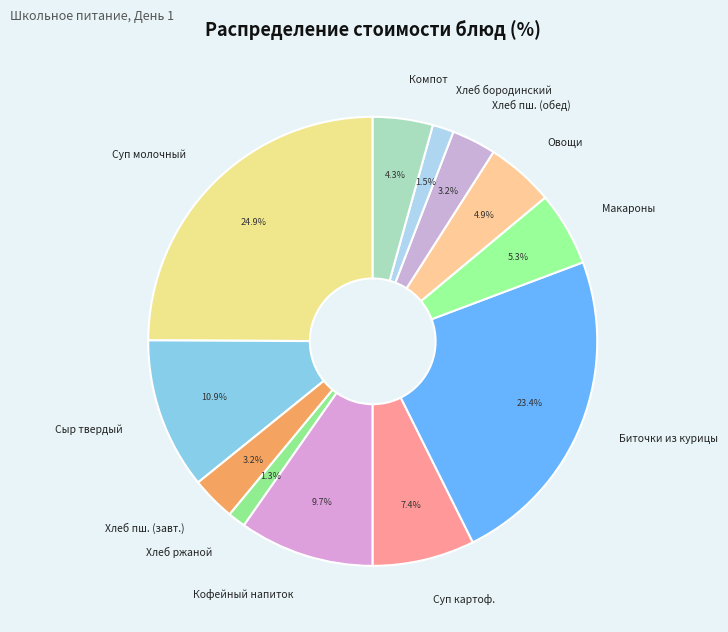

What is the ratio of the value at Кофейный напиток to the value at Хлеб пш. (завт.)?

3.0